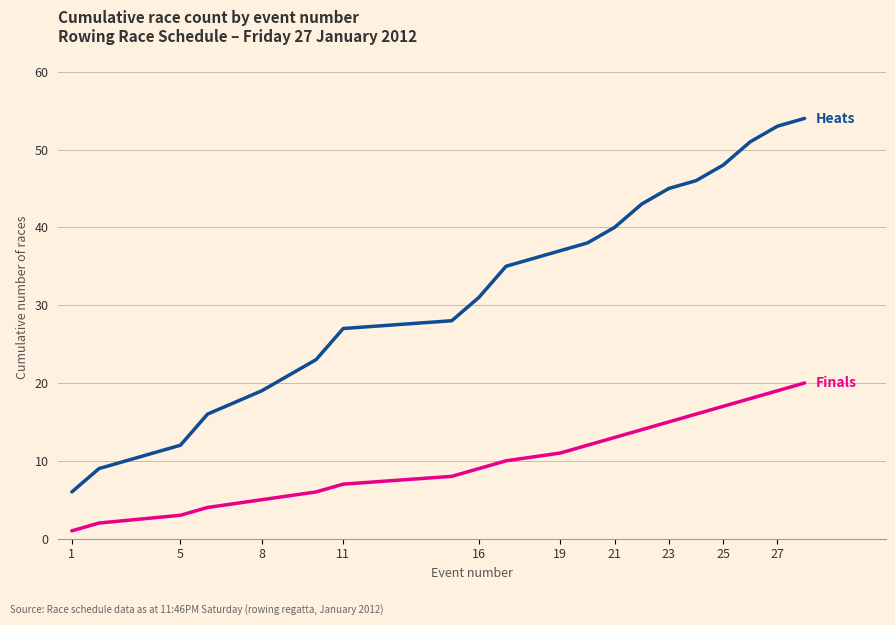

What is the maximum value shown in the chart?

54